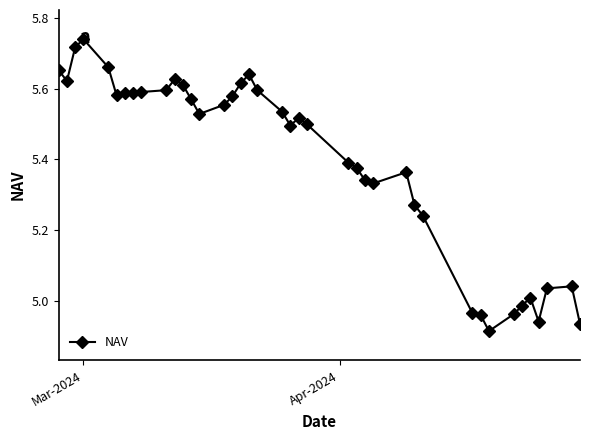

True or false: there are more than 1 points higher than both neighbors.

True